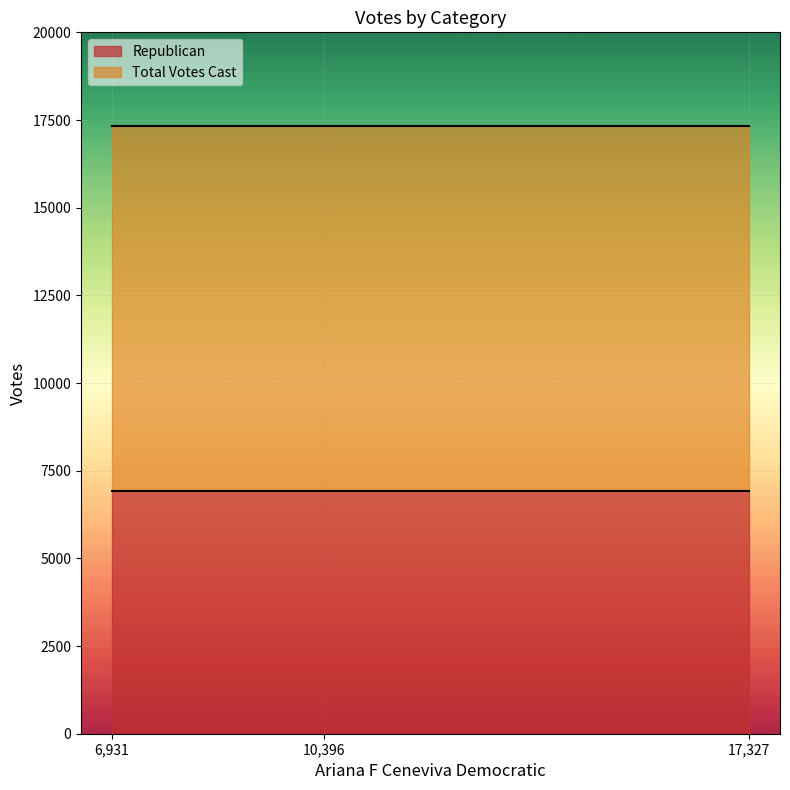

At which category does the chart reach its peak across all series?

6931